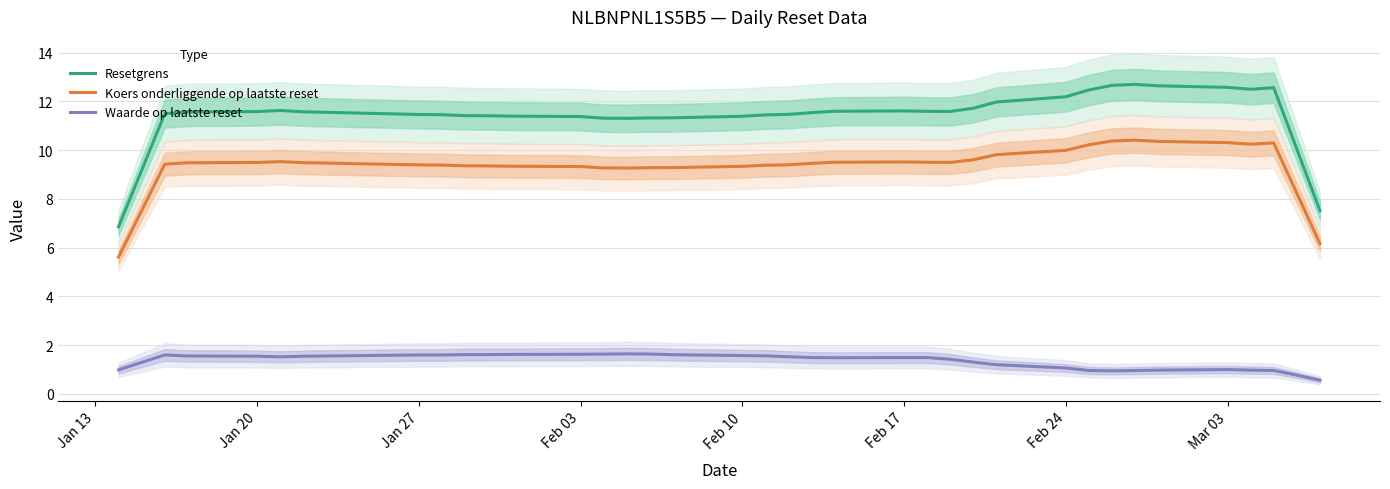

Which series has the widest spread of values?

Resetgrens